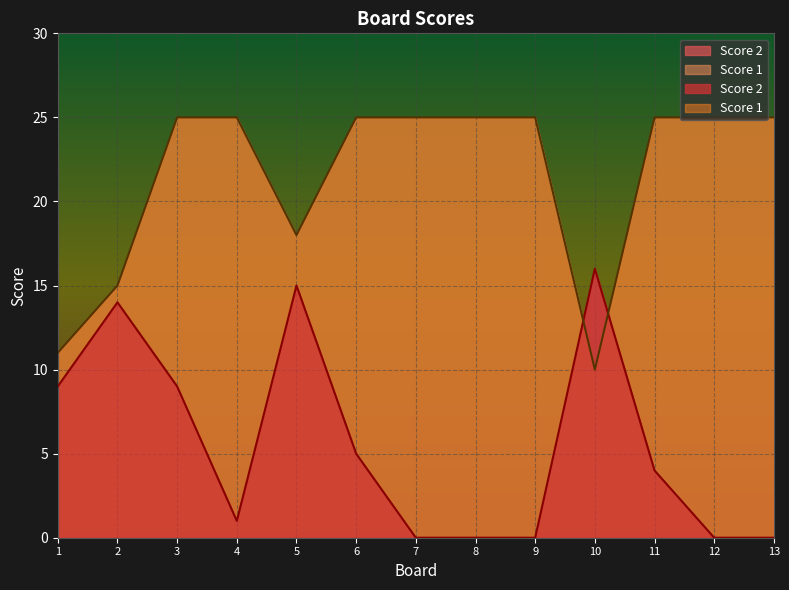

What is the sum of all Score 1 values?

279